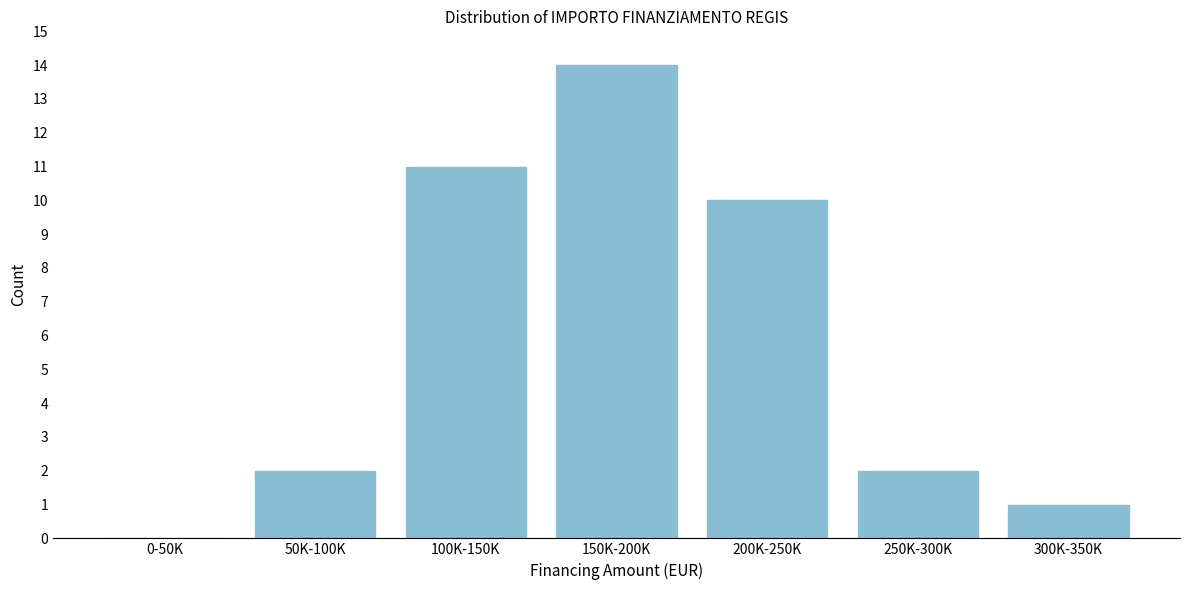

Reading left to right, extract all data points from this chart.

0-50K=0	50K-100K=2	100K-150K=11	150K-200K=14	200K-250K=10	250K-300K=2	300K-350K=1